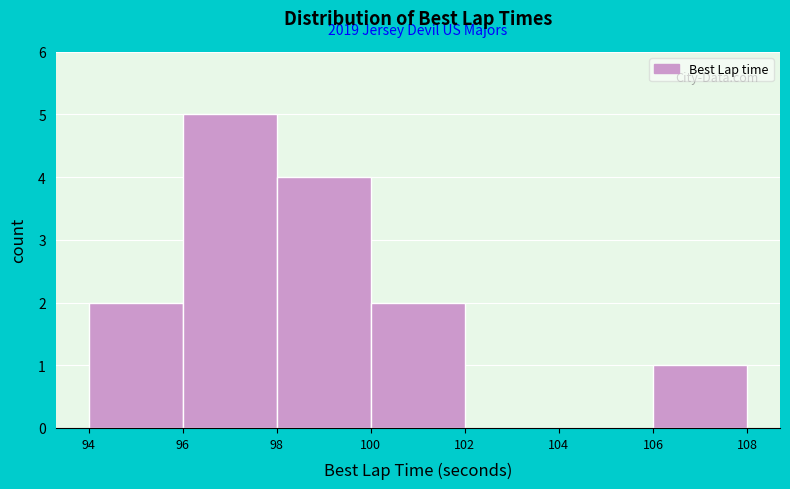

Over which range of the x-axis is the bar tallest?

96 to 98